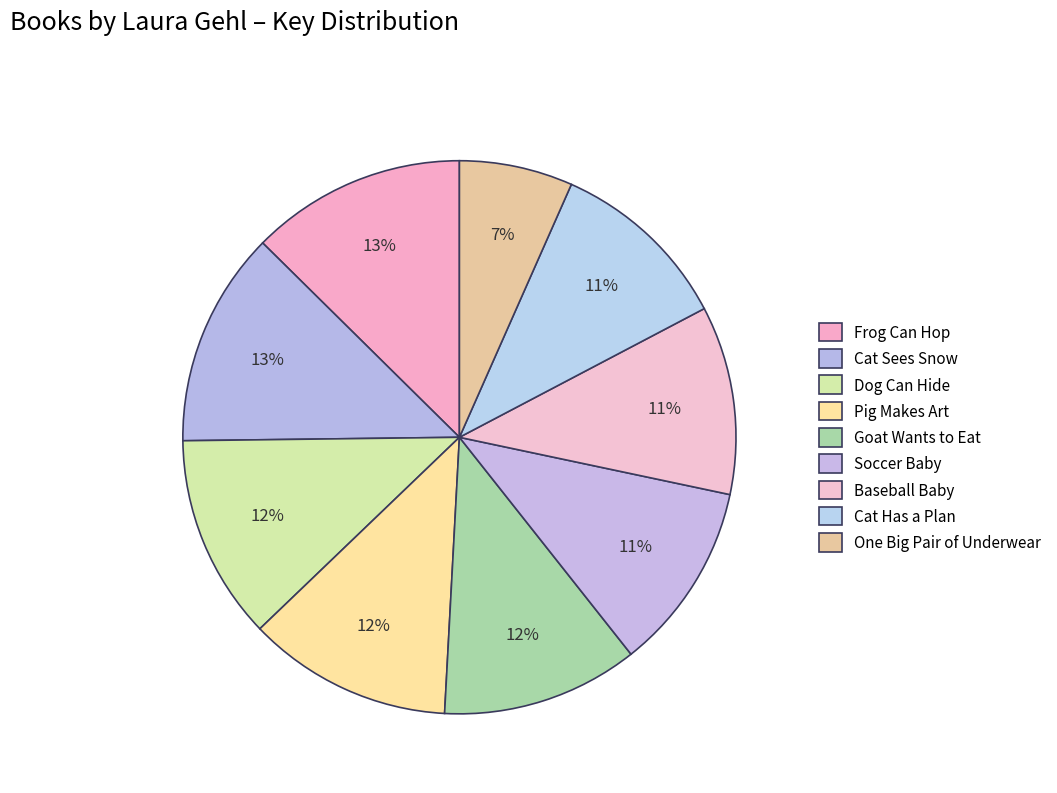

Count the number of slices in the pie.

9